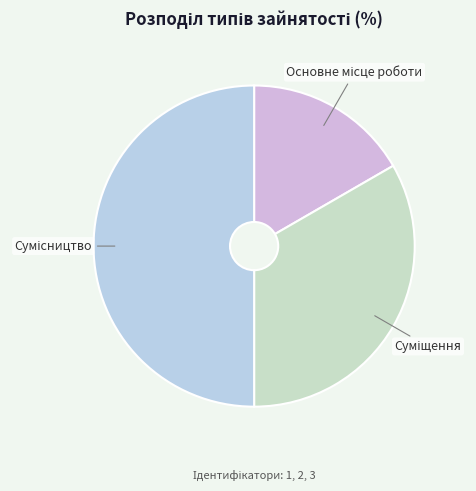

The Основне місце роботи slice represents 28% of the pie. True or false?

False